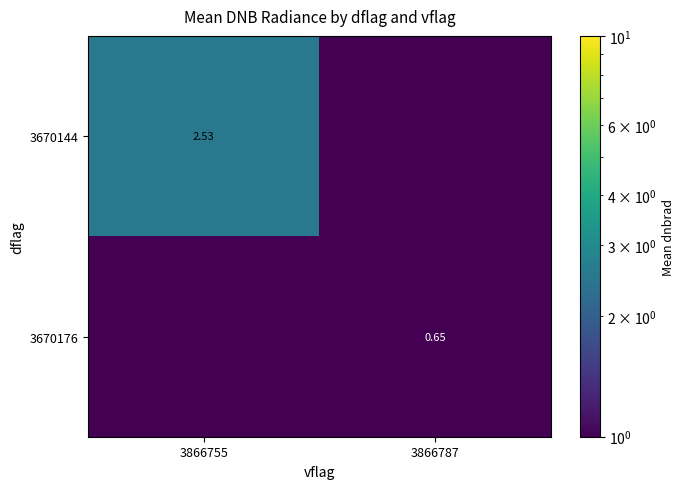

Rank the series by their average value, from lowest to highest.

3670176, 3670144